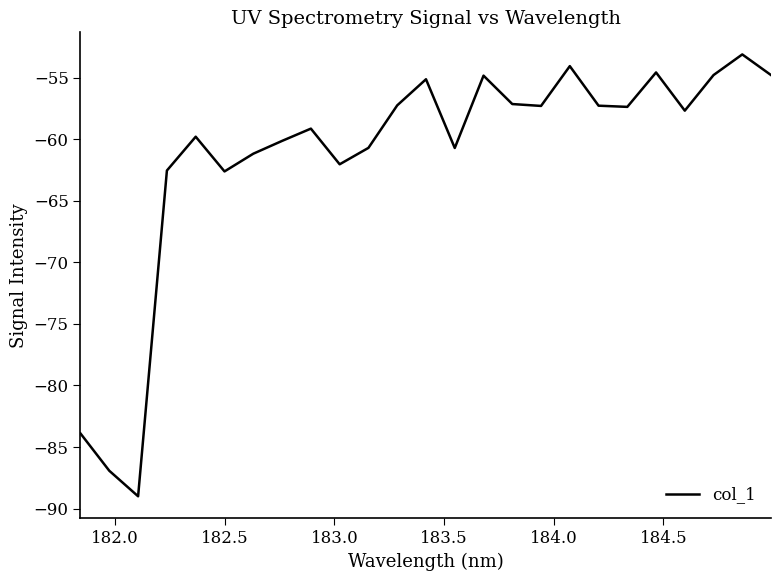

What is the difference between the second highest and minimum values?

34.9